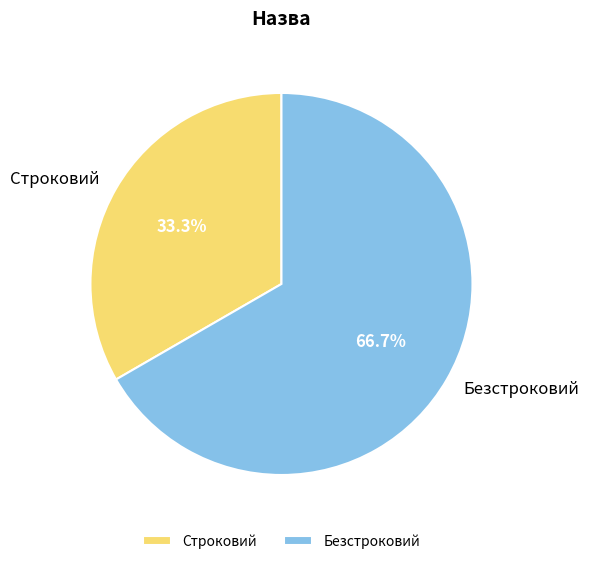

Which has a higher value, Безстроковий or Строковий?

Безстроковий